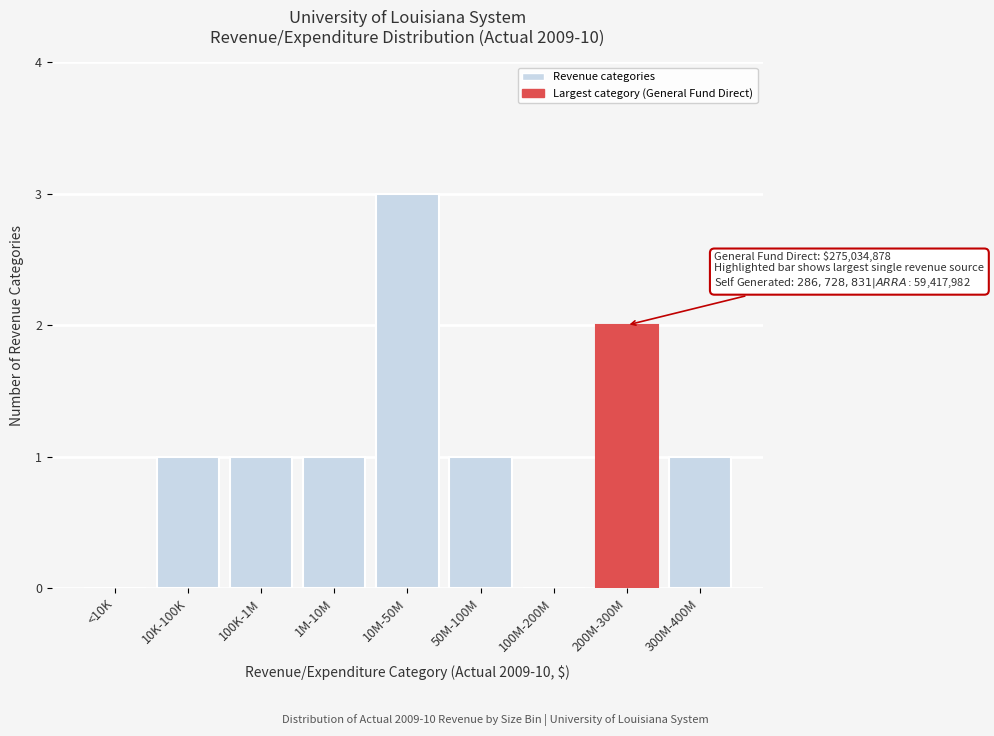

Reading right to left, list all the values displayed in this chart.

300M-400M=1	200M-300M=2	100M-200M=0	50M-100M=1	10M-50M=3	1M-10M=1	100K-1M=1	10K-100K=1	<10K=0